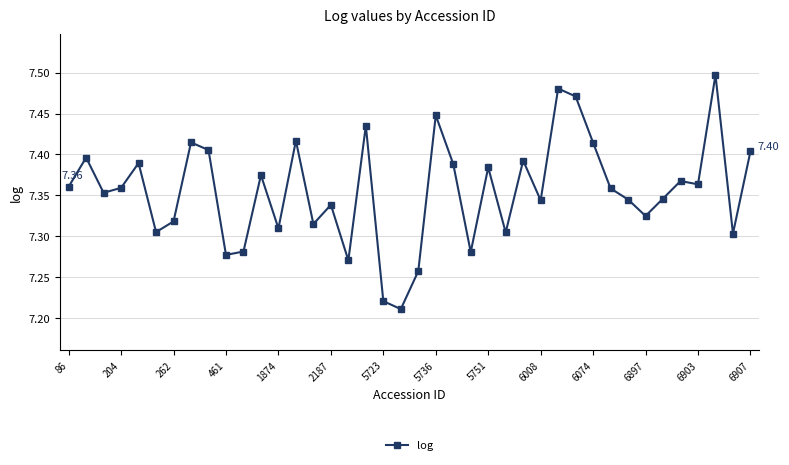

What is the difference between the second highest and minimum values?

0.3